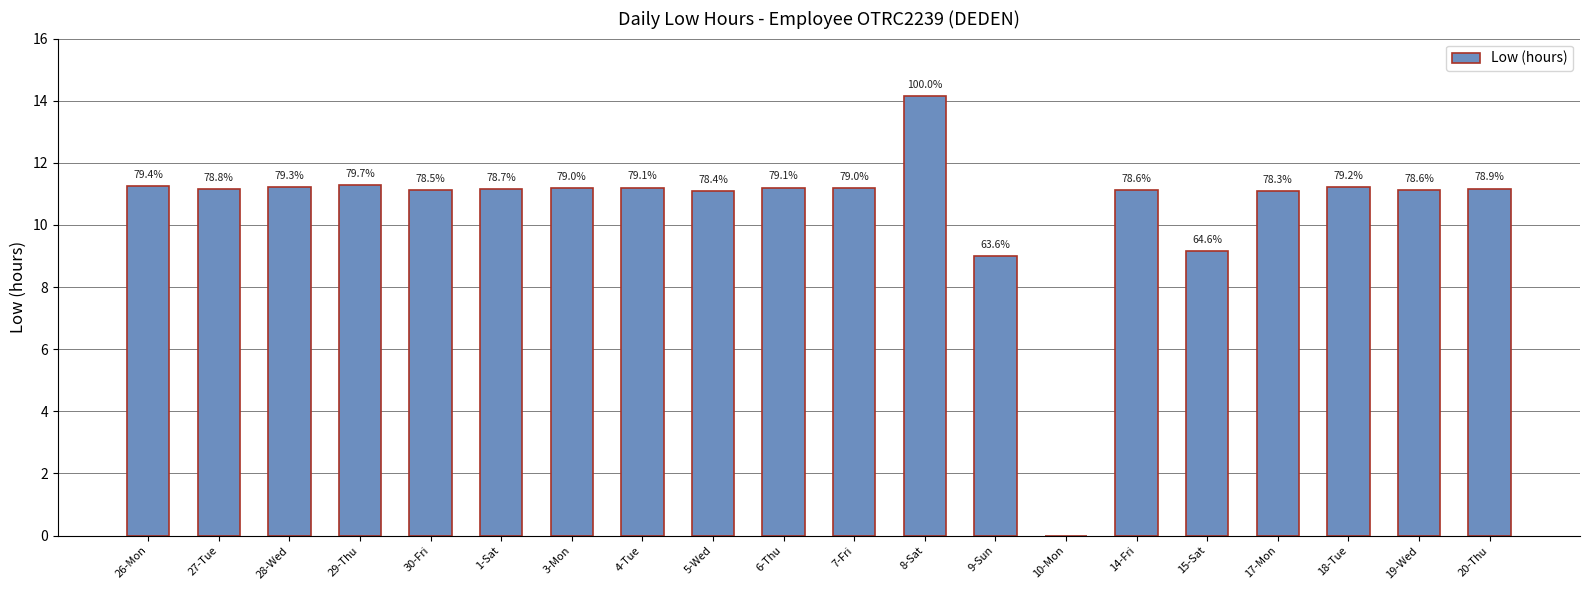

Which has a higher value, 10-Mon or 27-Tue?

27-Tue